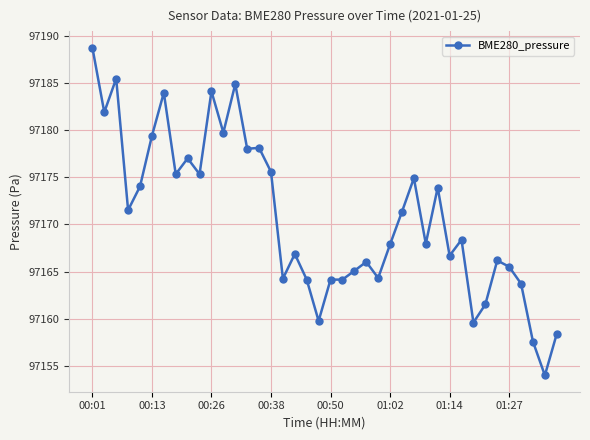

What is the difference between the maximum and minimum values?

34.7